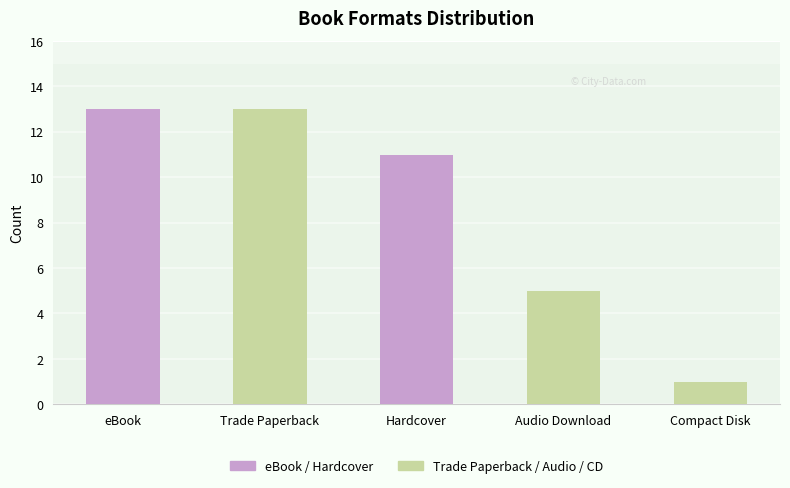

Which has a higher value, Compact Disk or Trade Paperback?

Trade Paperback